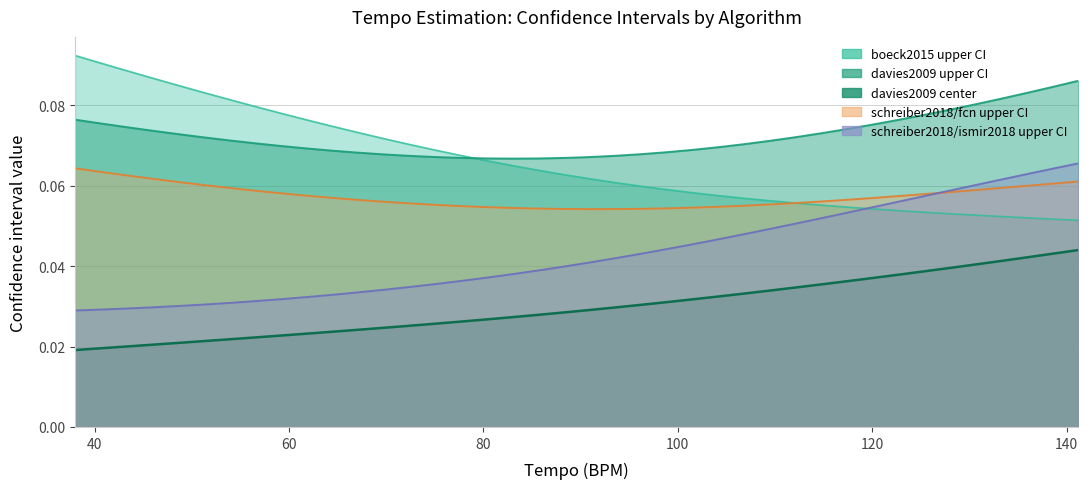

Rank the categories by boeck2015 upper CI value from highest to lowest.

37.974683544303836, 40.62140391254315, 43.26812428078246, 45.914844649021774, 48.56156501726109, 51.208285385500396, 53.85500575373971, 56.50172612197902, 59.14844649021833, 61.79516685845765, 64.44188722669696, 67.08860759493626, 69.73532796317558, 72.3820483314149, 75.02876869965421, 77.67548906789352, 80.32220943613282, 82.96892980437215, 85.61565017261145, 88.26237054085077, 90.90909090909008, 93.55581127732938, 96.20253164556871, 98.84925201380801, 101.49597238204733, 104.14269275028664, 106.78941311852594, 109.43613348676527, 112.08285385500457, 114.7295742232439, 117.3762945914832, 120.0230149597225, 122.66973532796183, 125.31645569620113, 127.96317606444046, 130.60989643267976, 133.25661680091906, 135.9033371691584, 138.5500575373977, 141.19677790563702